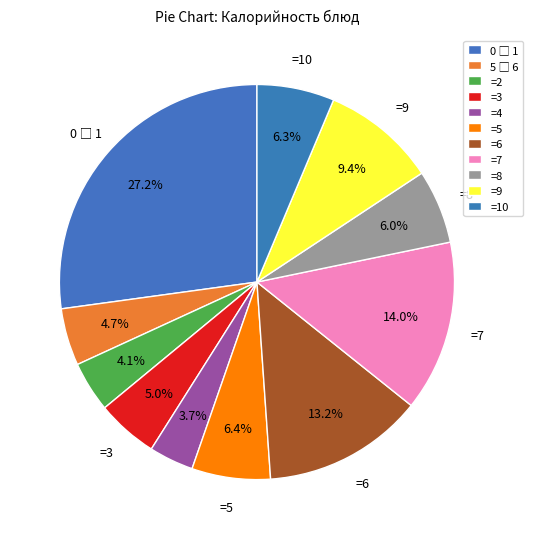

How many segments does this pie chart have?

11